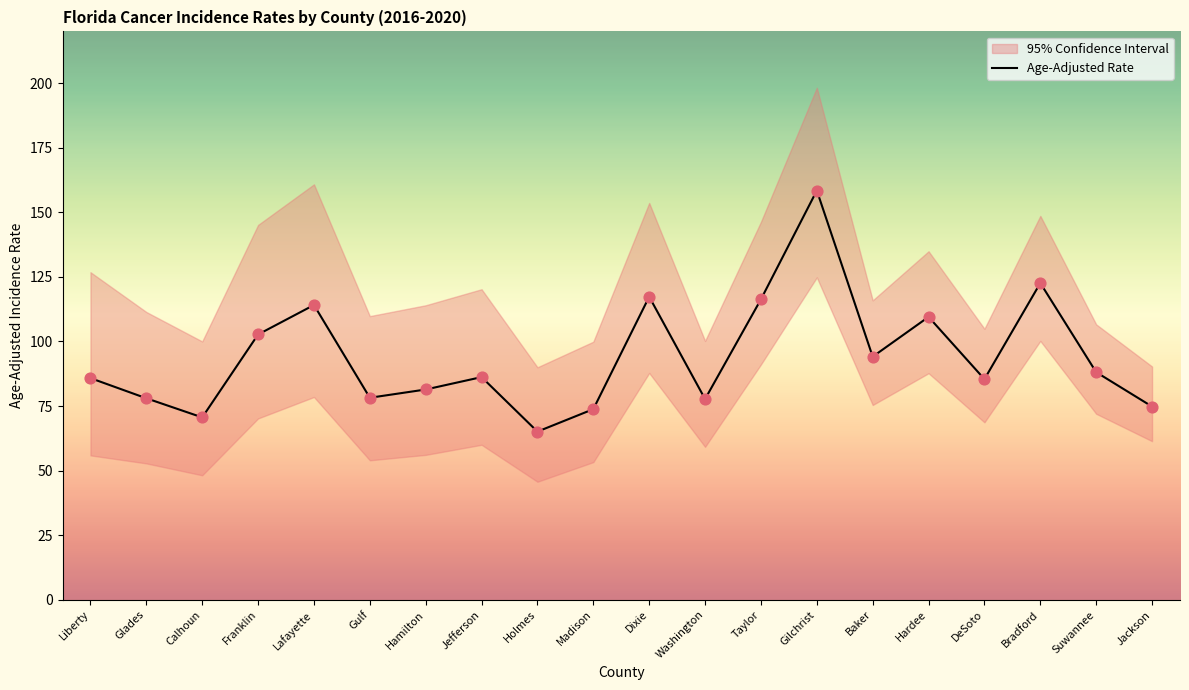

Which has a higher value, Madison or Washington?

Washington